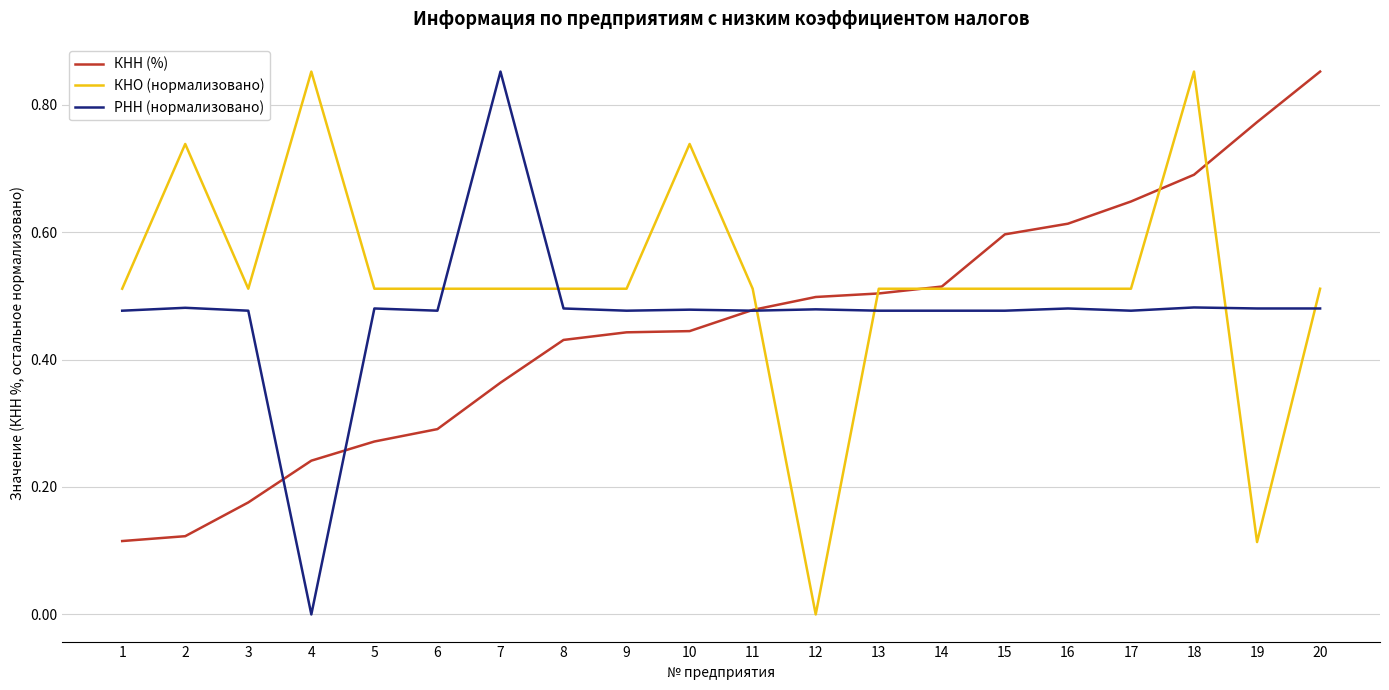

Where do КНО (нормализовано) and КНН (%) first cross each other?

11 and 12